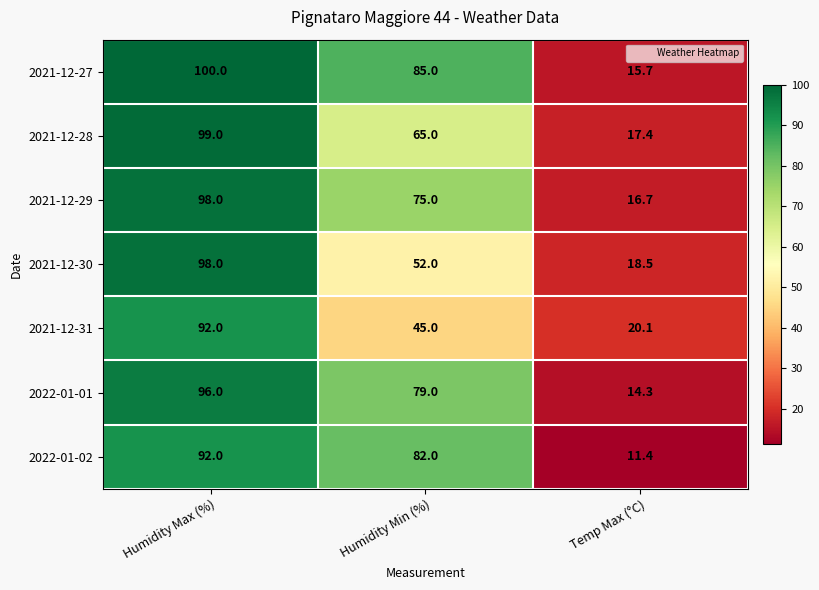

Rank the series at Humidity Min (%) from highest to lowest value.

2021-12-27, 2022-01-02, 2022-01-01, 2021-12-29, 2021-12-28, 2021-12-30, 2021-12-31